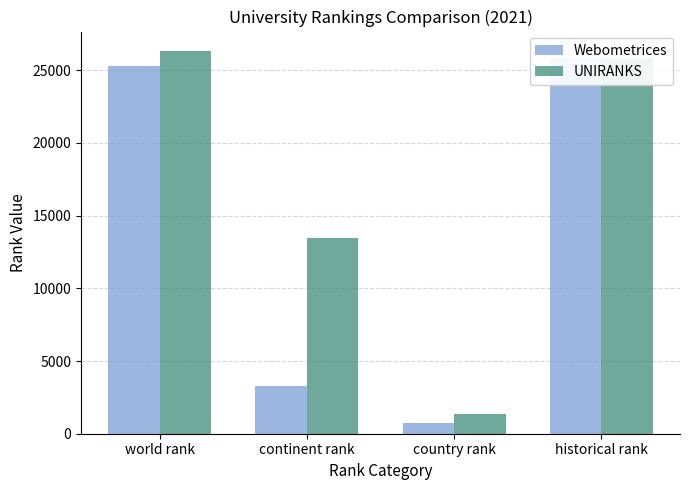

What is the smallest value displayed?

732.0